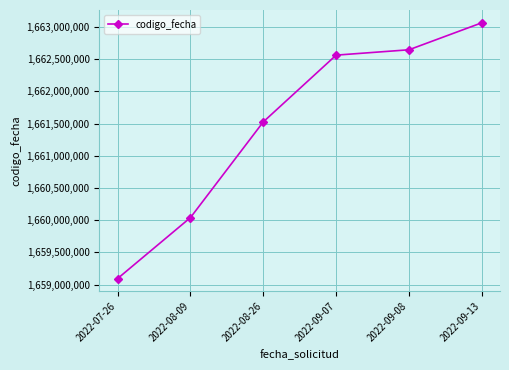

What is the label of the 2nd point from the left?

2022-08-09